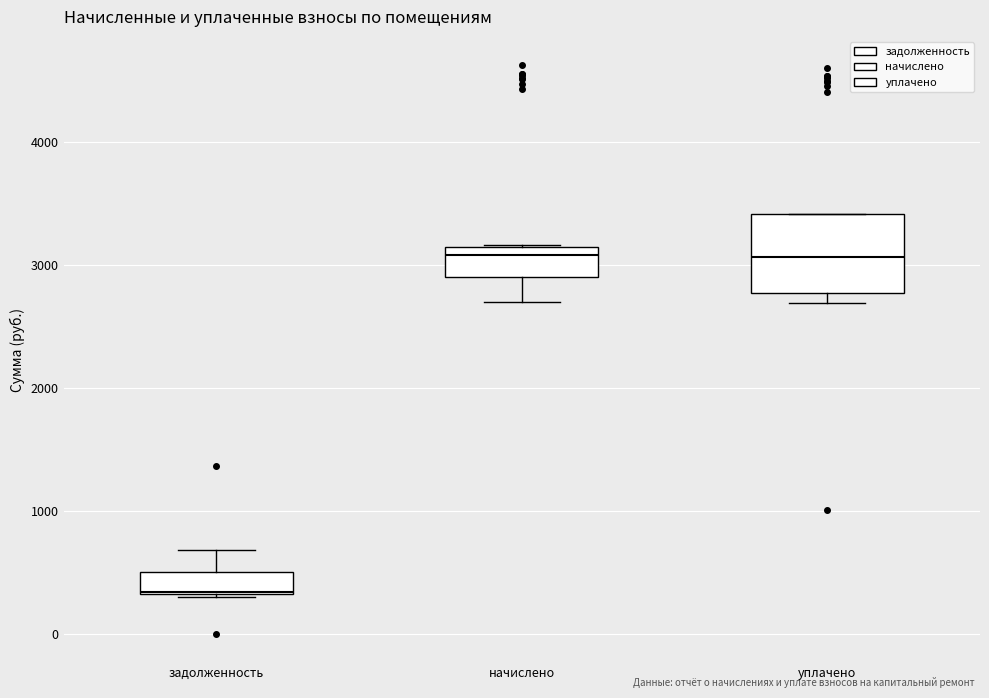

Where does the median line of the box for уплачено sit on the y-axis? The values are not printed on the chart, so give them approximately, as read against the axis.

3100